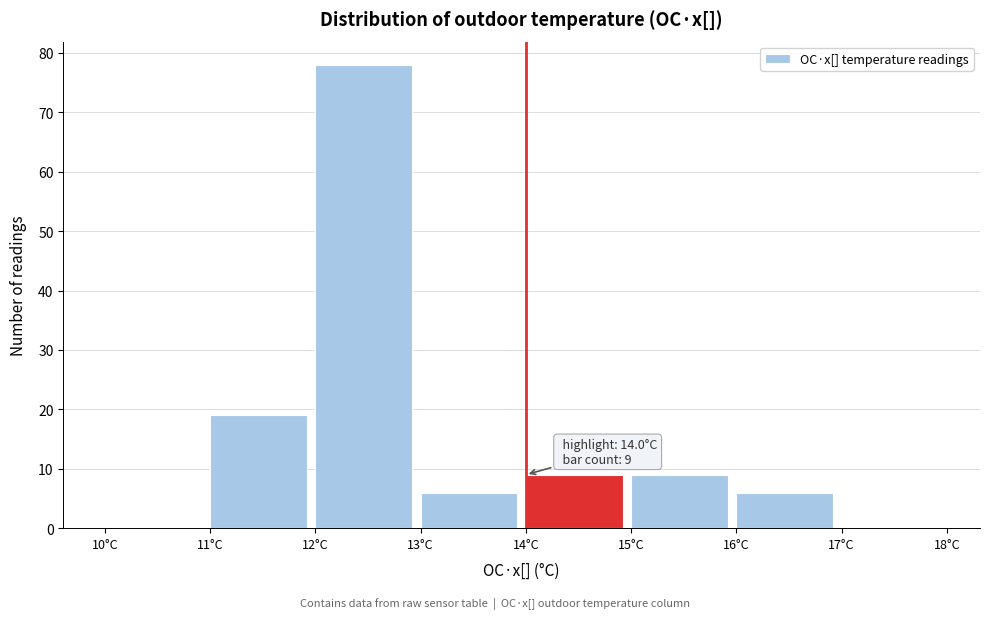

Over which range of the x-axis is the bar tallest?

12 to 13